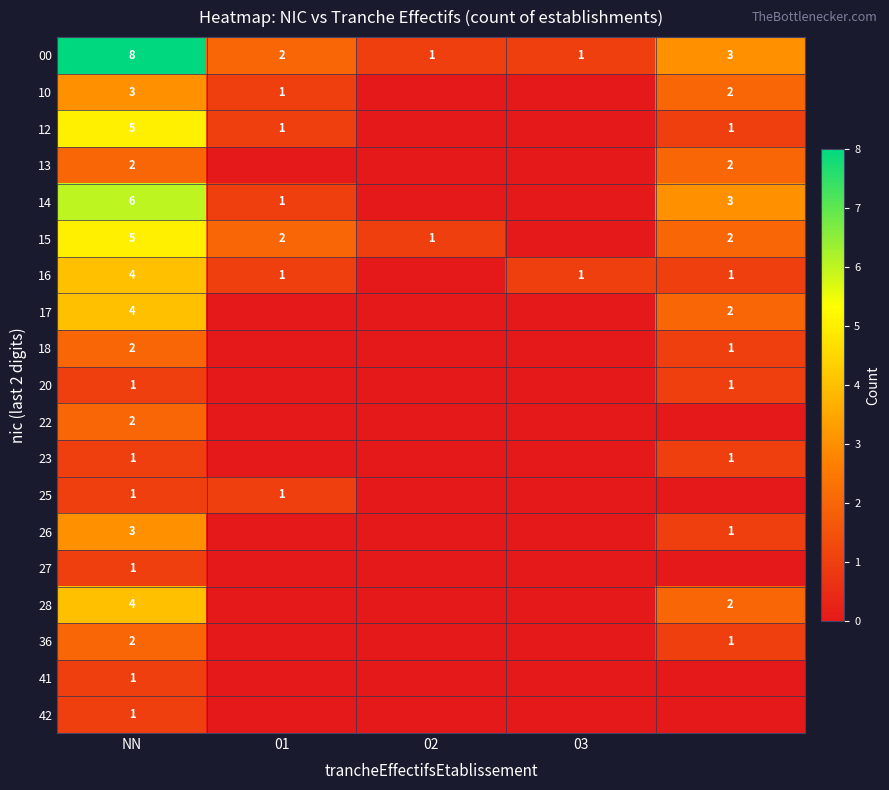

The value of 28 at NN is 7. True or false?

False